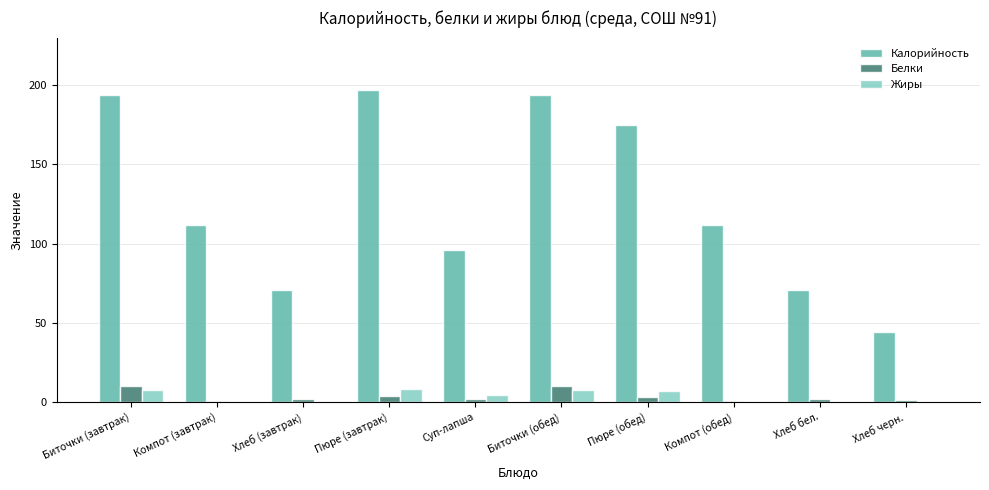

The value of Калорийность at Хлеб бел. is 71.0. True or false?

True